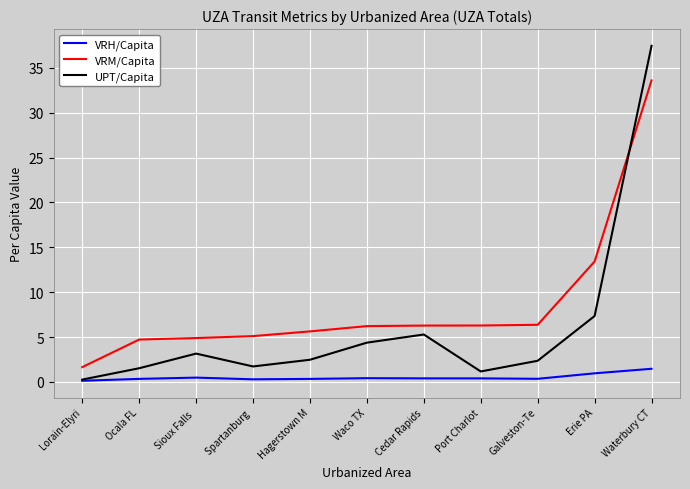

True or false: VRM/Capita and UPT/Capita cross at least once.

True